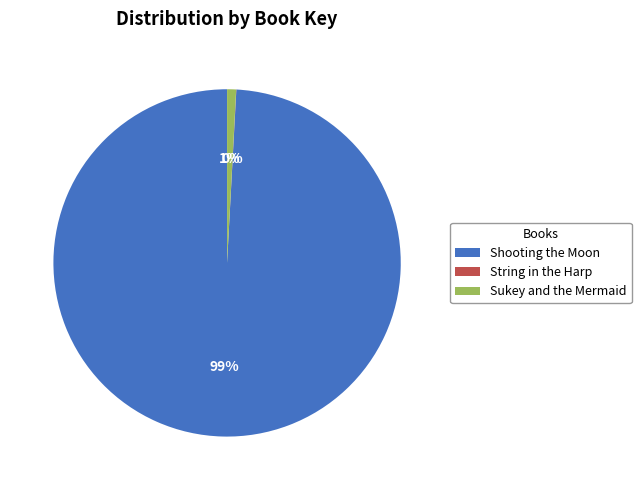

What is the largest slice in the pie chart?

Shooting the Moon